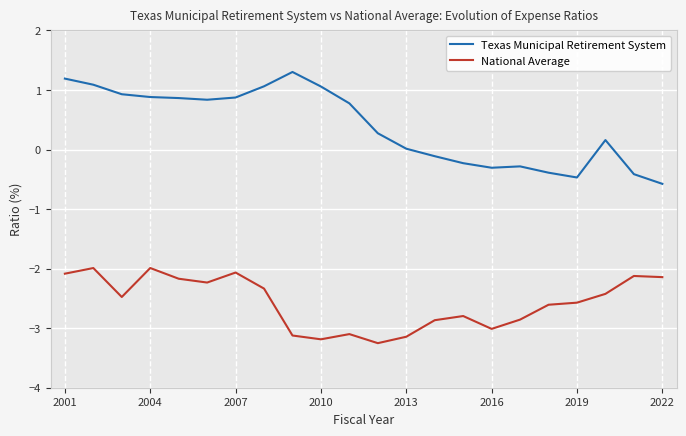

Count the number of categories in the chart.

22